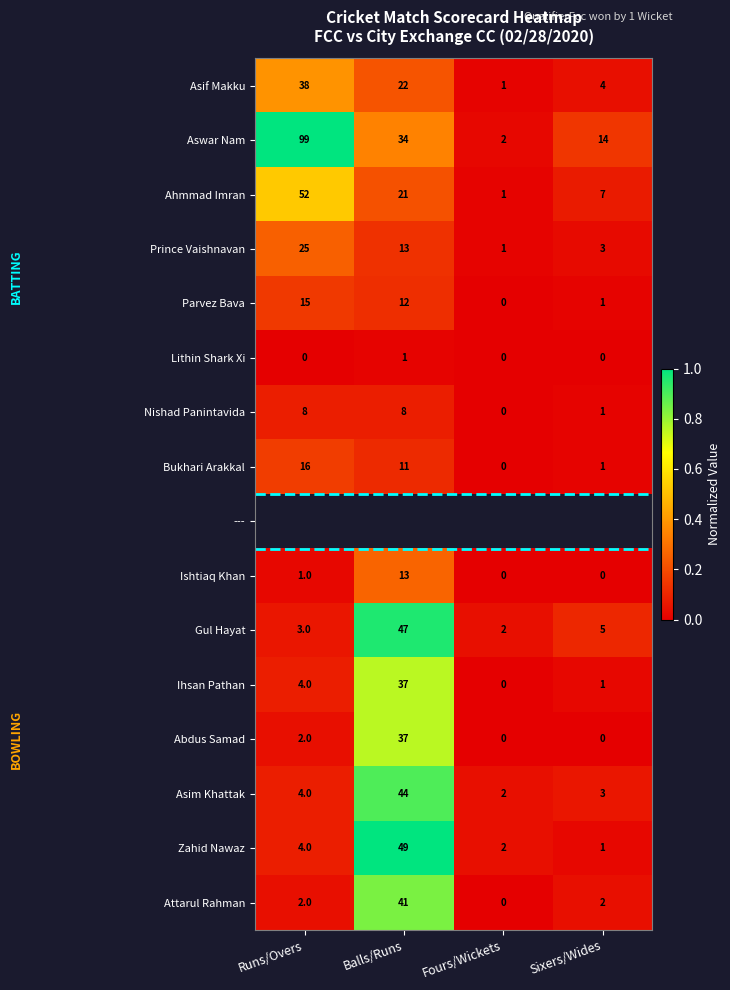

At which label is Bukhari Arakkal closest to 8?

Balls/Runs